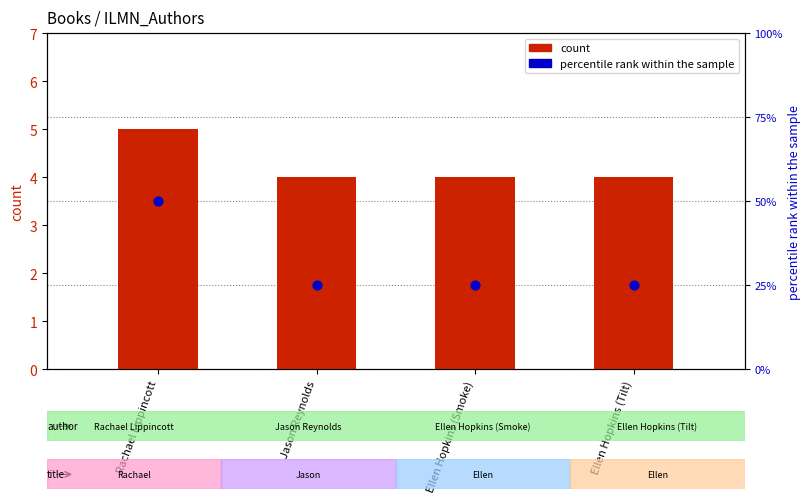

At which category is the sum across all series the highest?

Rachael Lippincott